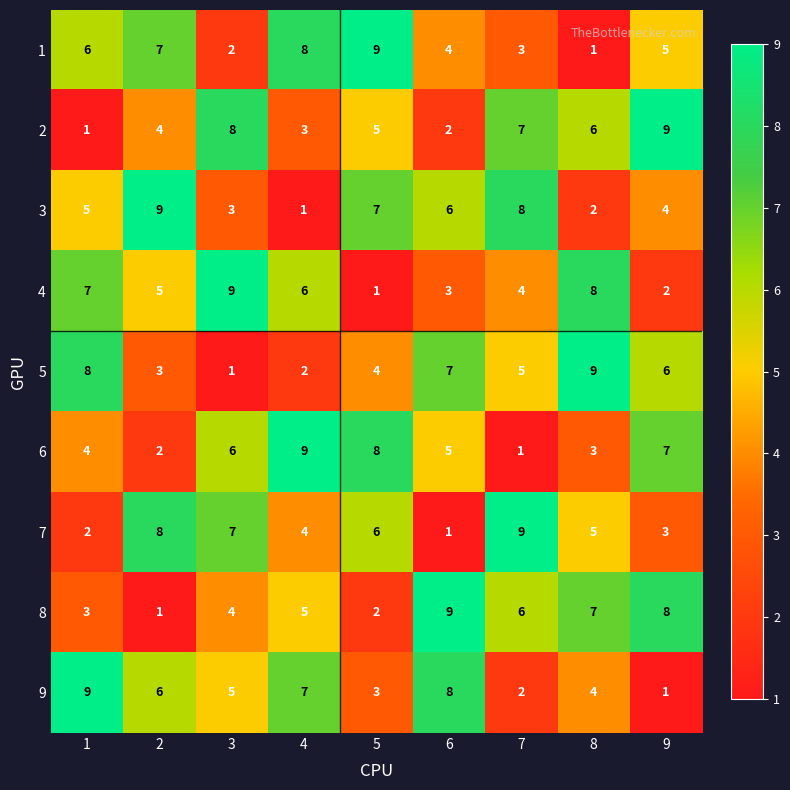

How many 6 values are between 3 and 7?

5